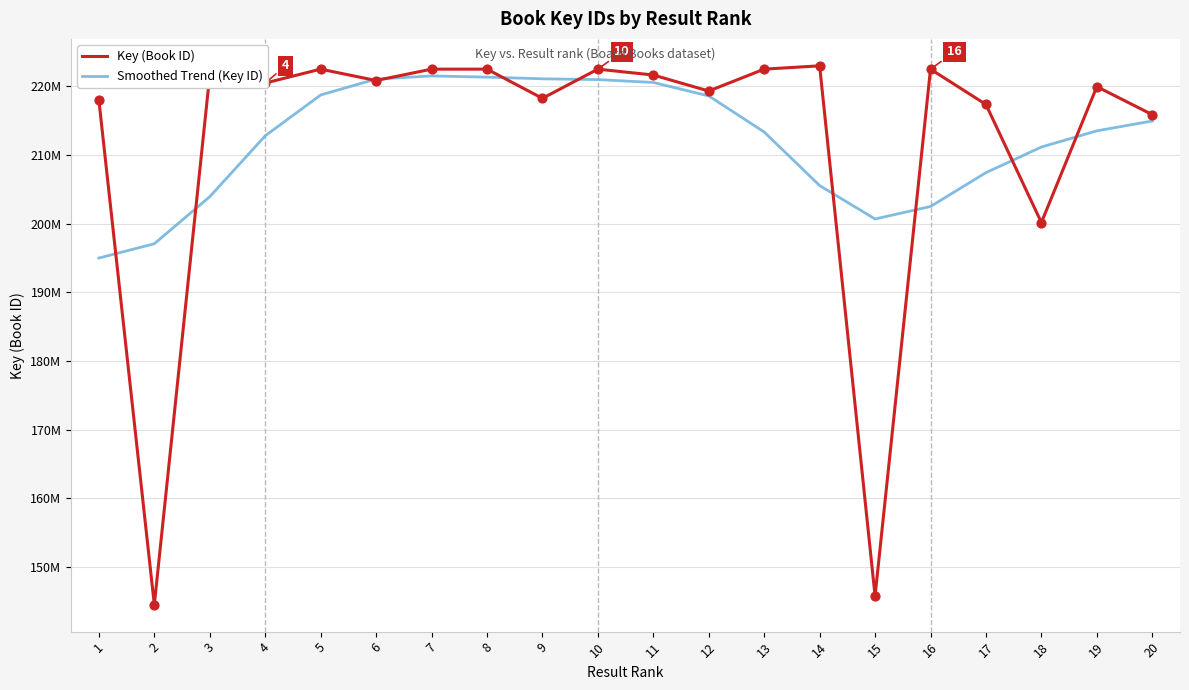

What are all the series names shown in the legend?

Key (Book ID), Smoothed Trend (Key ID)